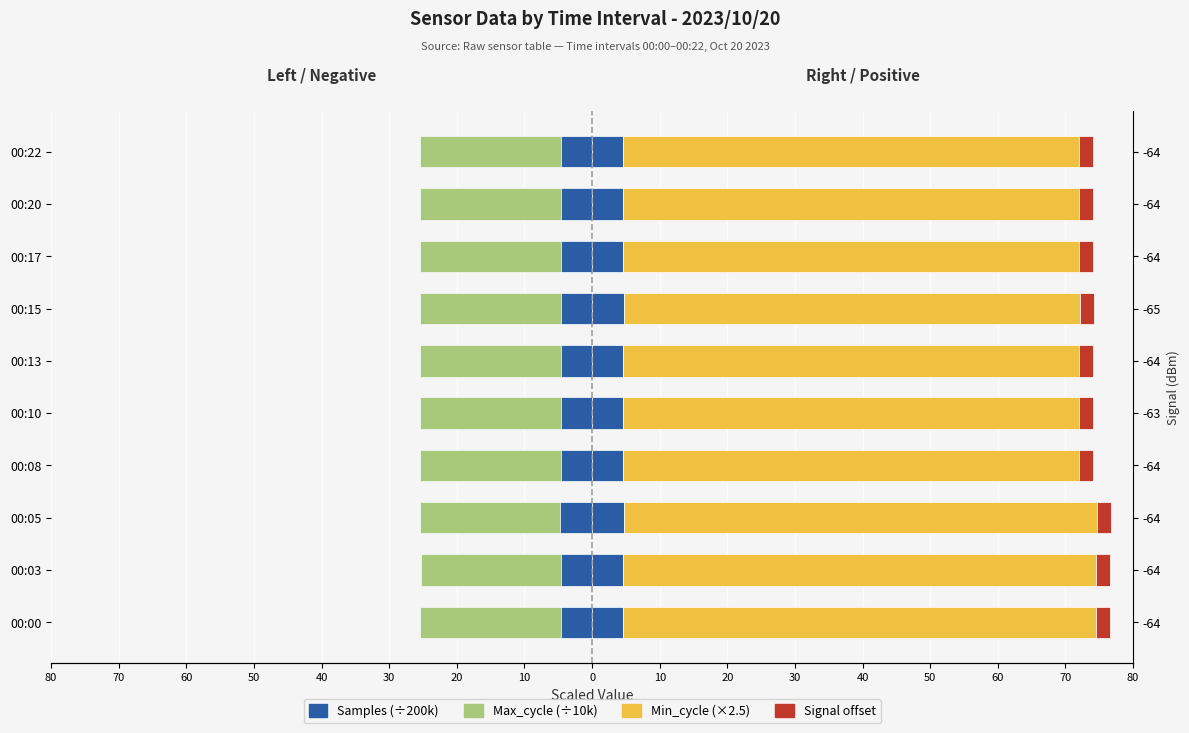

What is the maximum value for Min_cycle (scaled)?

70.0